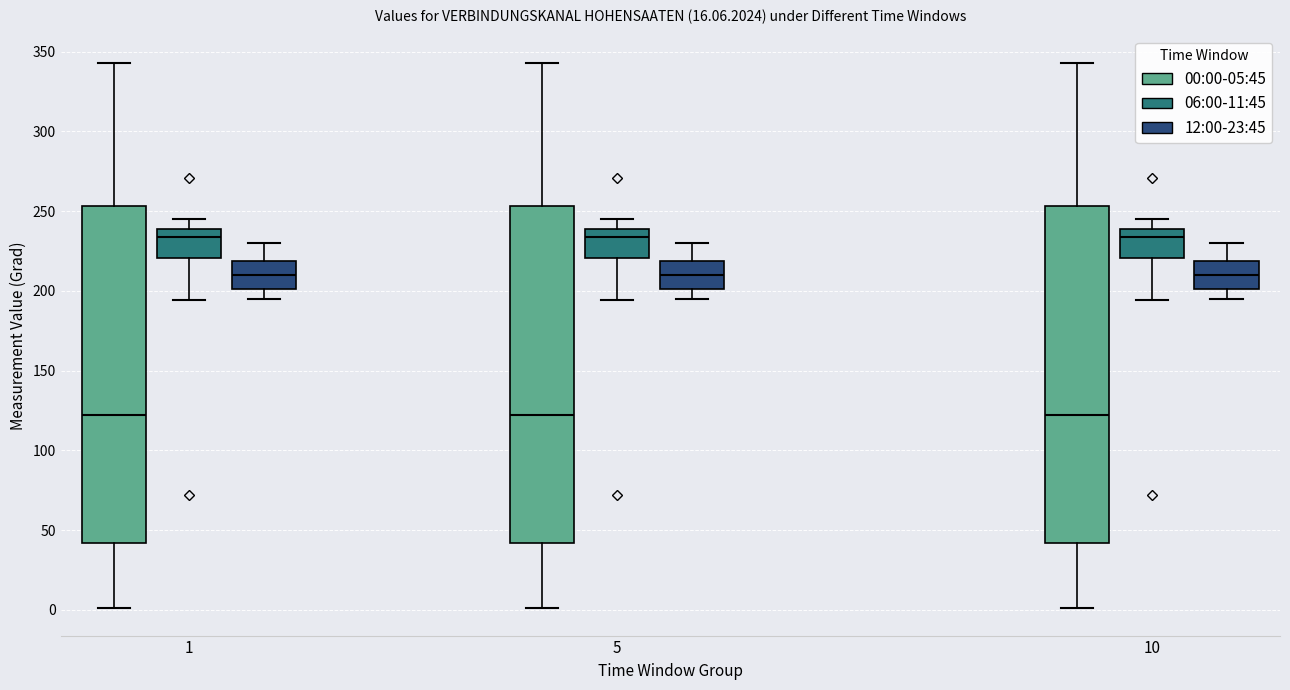

Reading left to right, read every box against the y-axis: the position of its median line, the range the box covers, and the ends of its whiskers. The values are not printed on the chart, so give them approximately, as read against the axis.

1 (00:00-05:45): median 120, box 40 to 255, whiskers 0 to 345
1 (06:00-11:45): median 235, box 220 to 240, whiskers 195 to 245
1 (12:00-23:45): median 210, box 200 to 220, whiskers 195 to 230
5 (00:00-05:45): median 120, box 40 to 255, whiskers 0 to 345
5 (06:00-11:45): median 235, box 220 to 240, whiskers 195 to 245
5 (12:00-23:45): median 210, box 200 to 220, whiskers 195 to 230
10 (00:00-05:45): median 120, box 40 to 255, whiskers 0 to 345
10 (06:00-11:45): median 235, box 220 to 240, whiskers 195 to 245
10 (12:00-23:45): median 210, box 200 to 220, whiskers 195 to 230